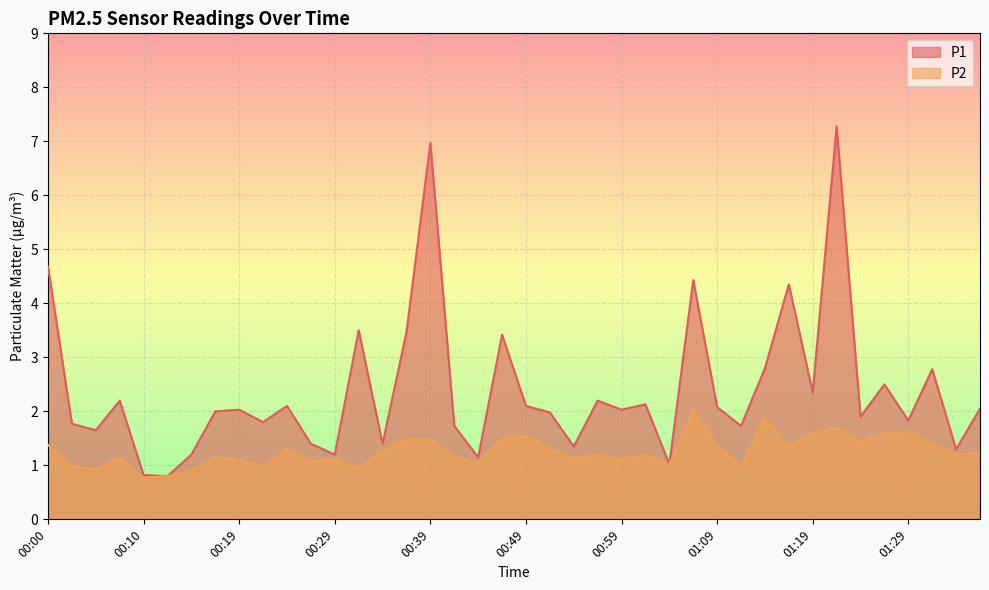

True or false: P1 and P2 cross at least once.

False